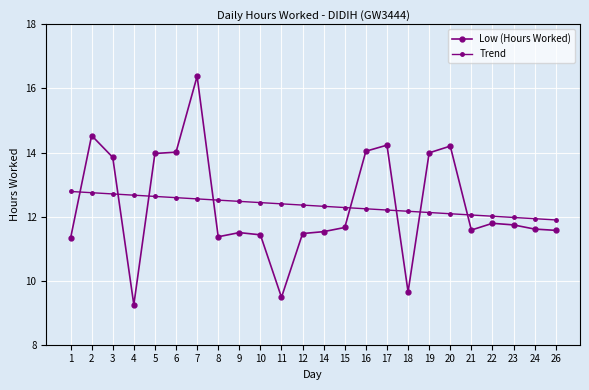

Which series changed the most between 5 and 16?

Trend